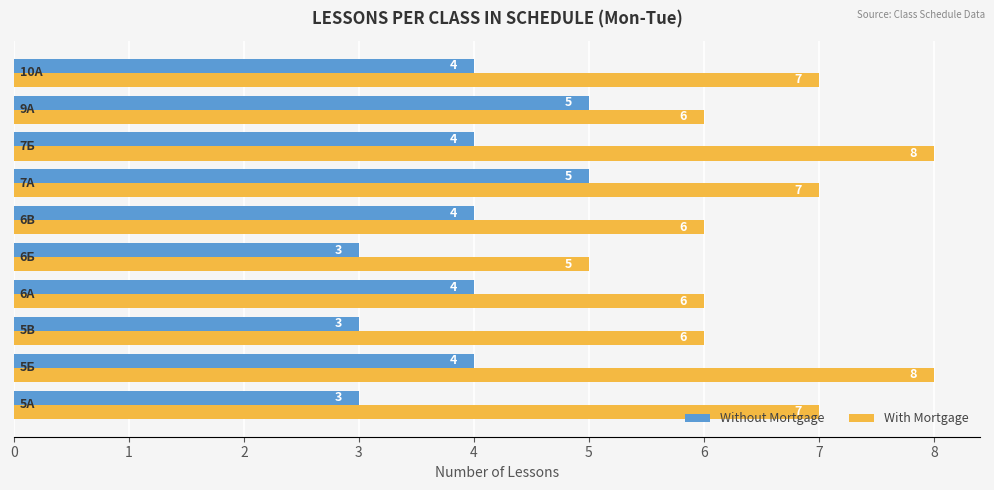

Rank the series by their maximum value, from lowest to highest.

Without Mortgage, With Mortgage